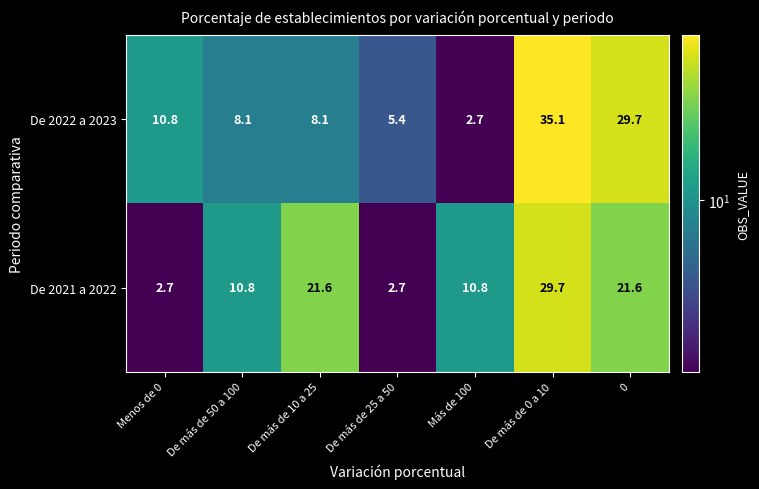

Reading left to right, list all the values displayed in this chart.

De 2022 a 2023: 10.8	8.1	8.1	5.4	2.7	35.1	29.7
De 2021 a 2022: 2.7	10.8	21.6	2.7	10.8	29.7	21.6